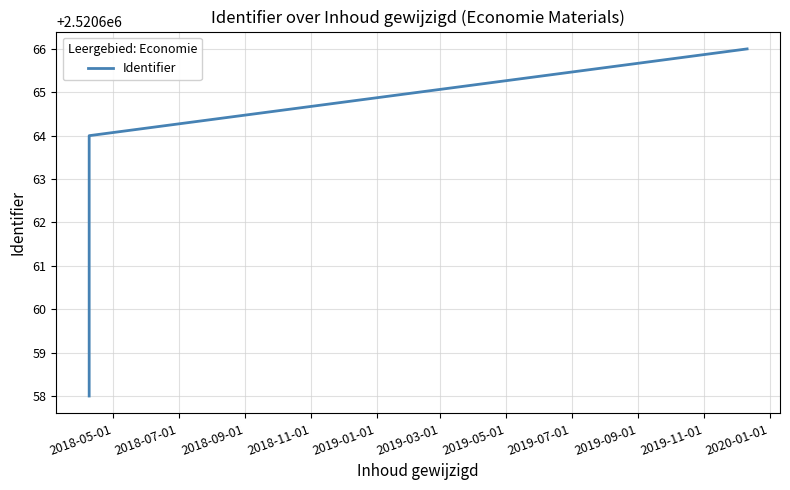

Count the number of categories in the chart.

3